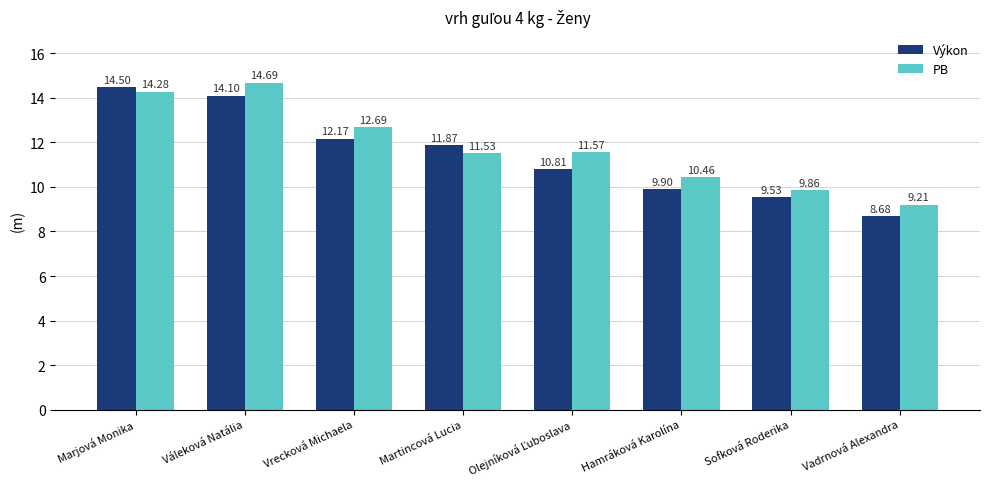

At which label does PB first exceed 11?

Marjová Monika